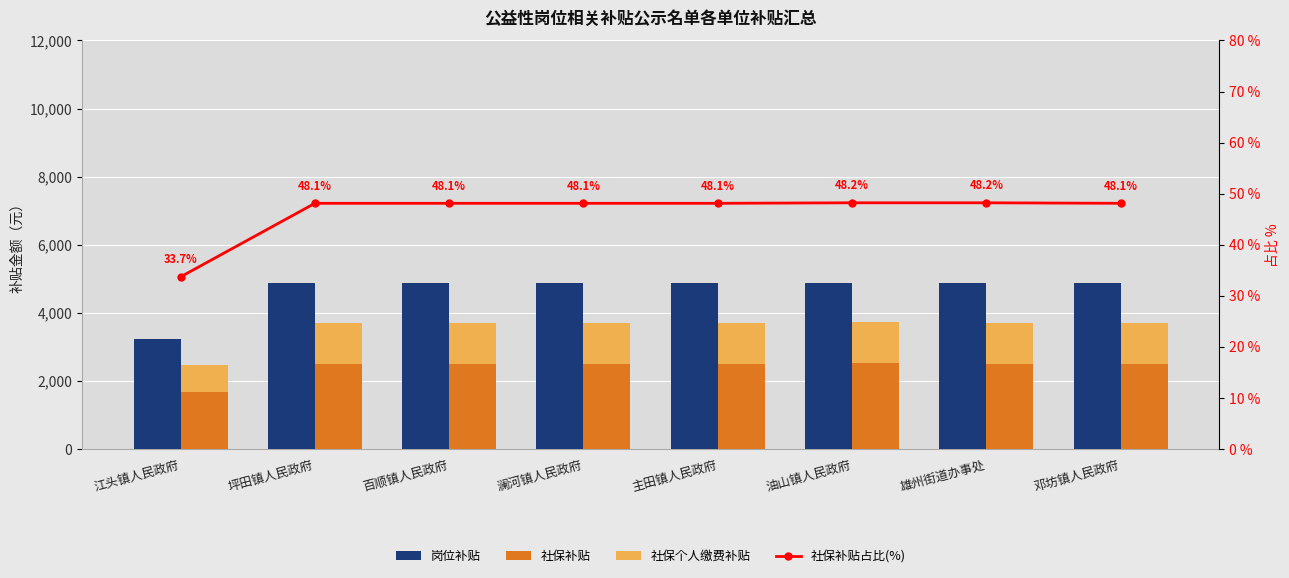

How many groups of bars are there?

8